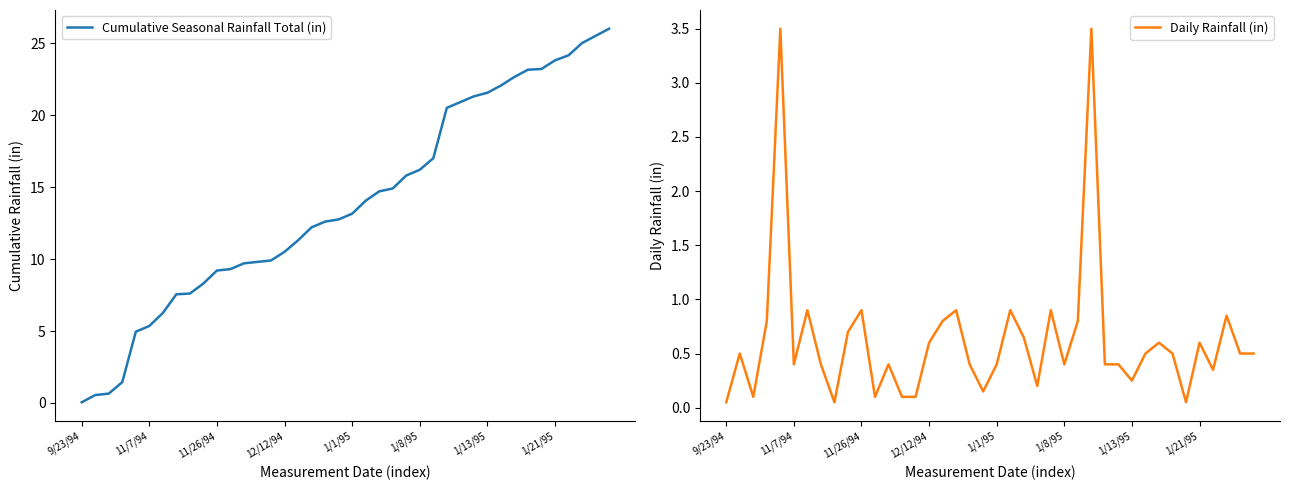

At which label does Cumulative Seasonal Rainfall Total (in) reach its peak?

39